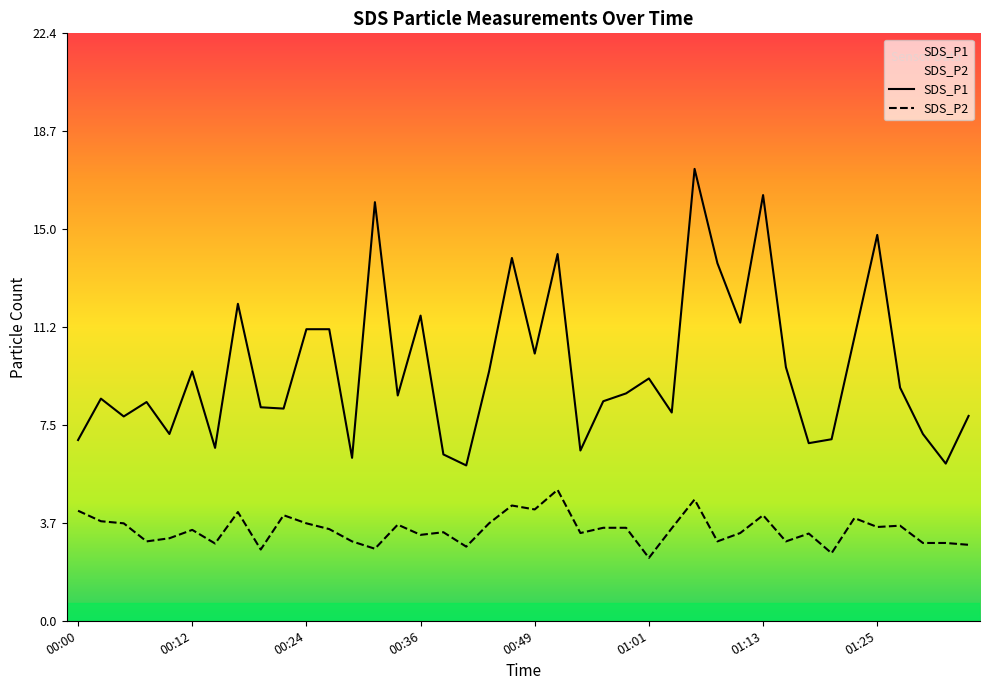

How many interior local peaks does the SDS_P1 series have?

12